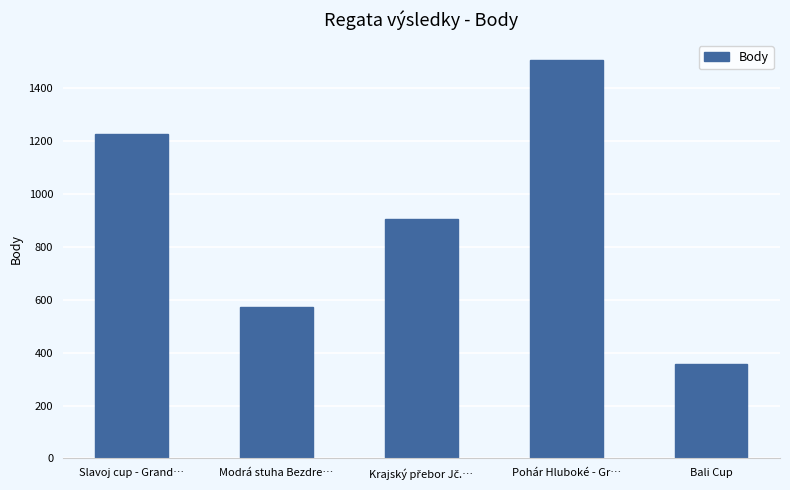

Which has a higher value, Slavoj cup - Grand… or Bali Cup?

Slavoj cup - Grand…